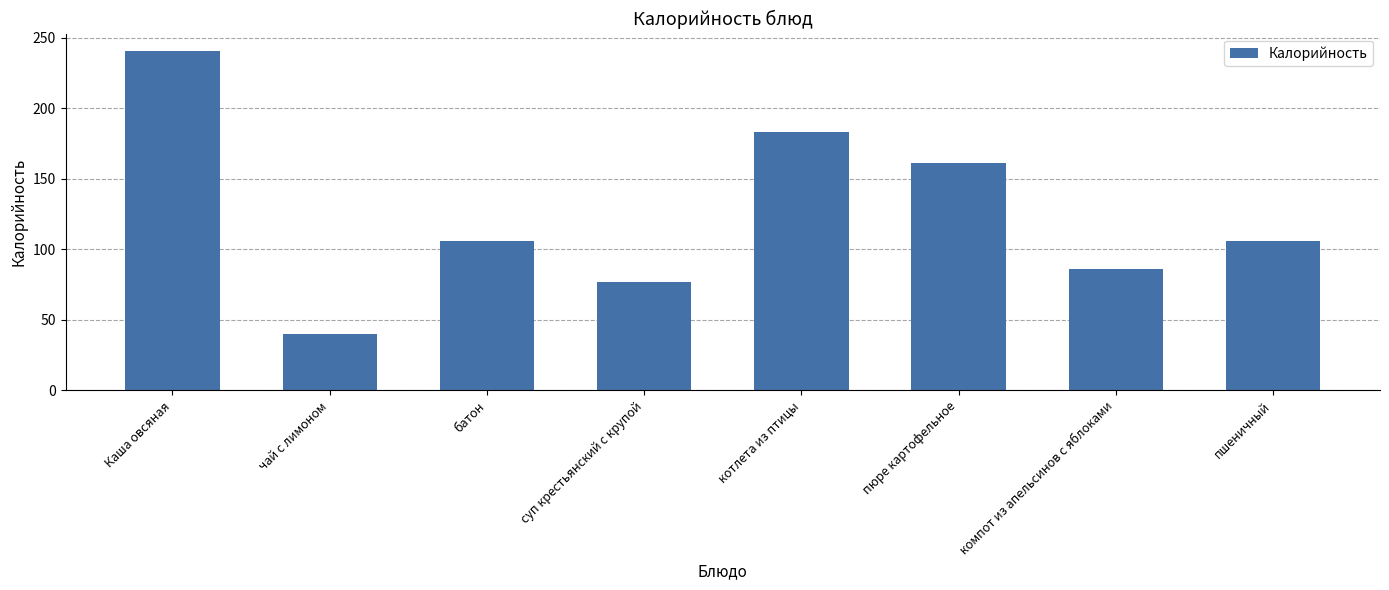

How many data points are less than 106?

3